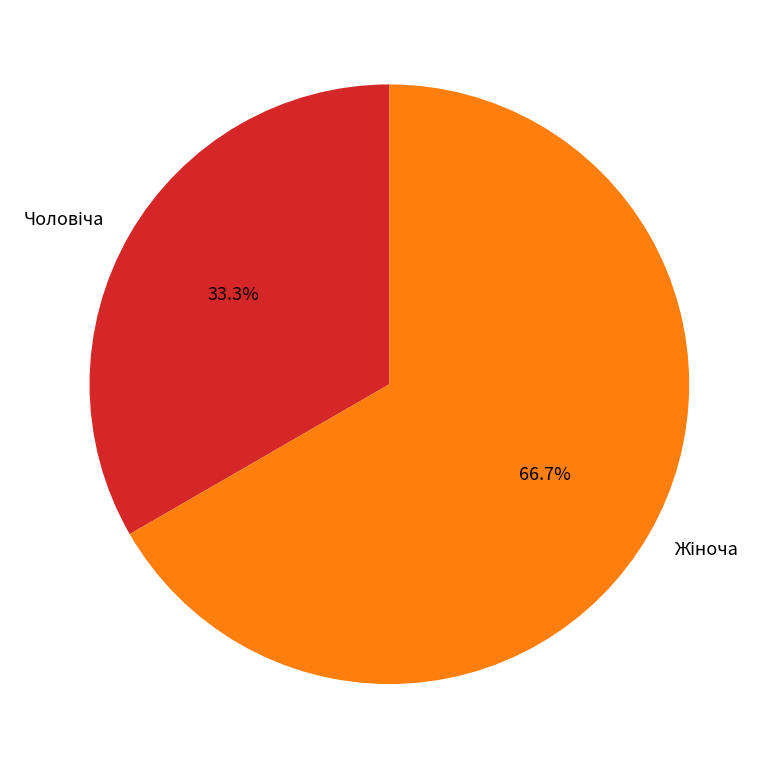

Is there a majority slice in this chart?

Yes